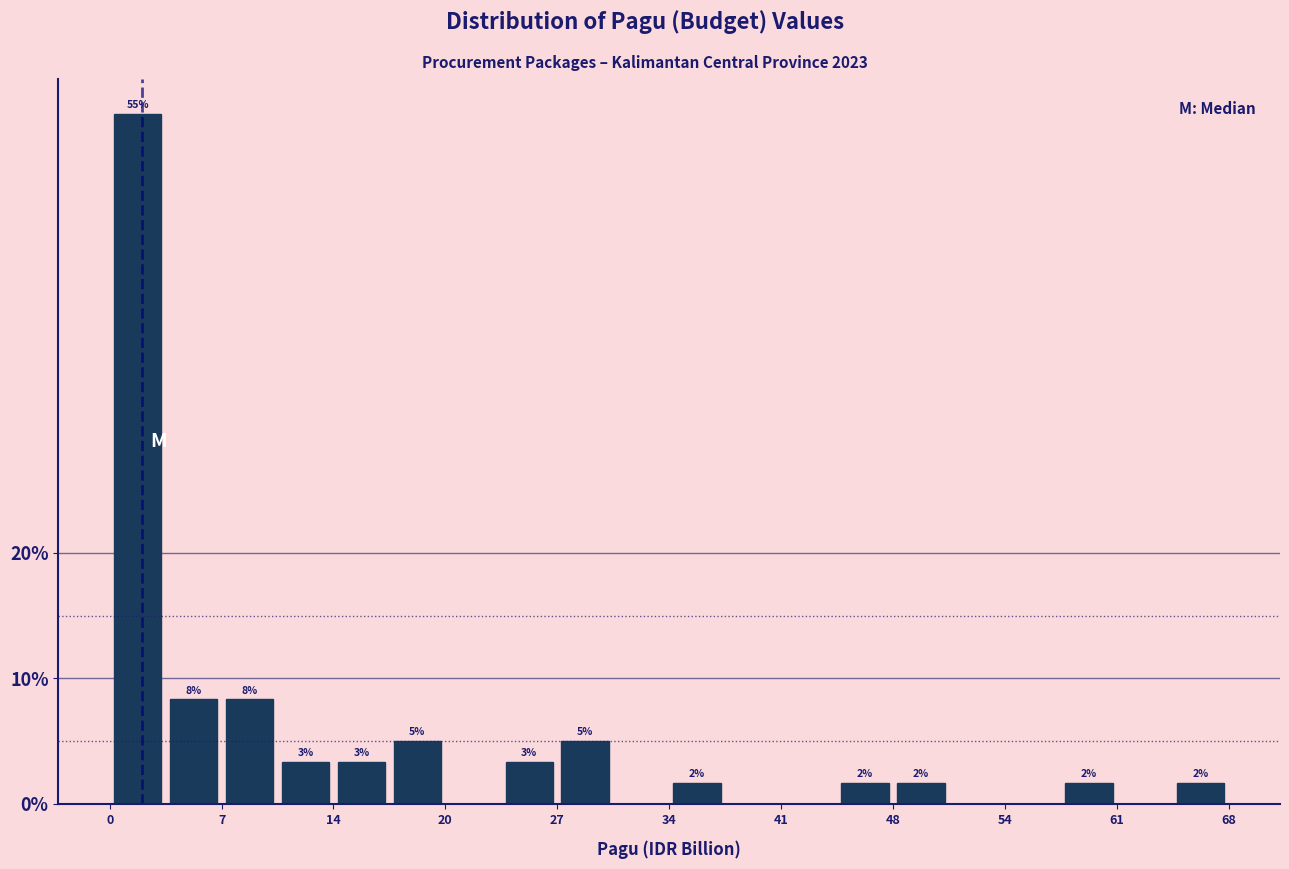

Read against the x-axis, roughly where is the centre of the tallest bar?

2